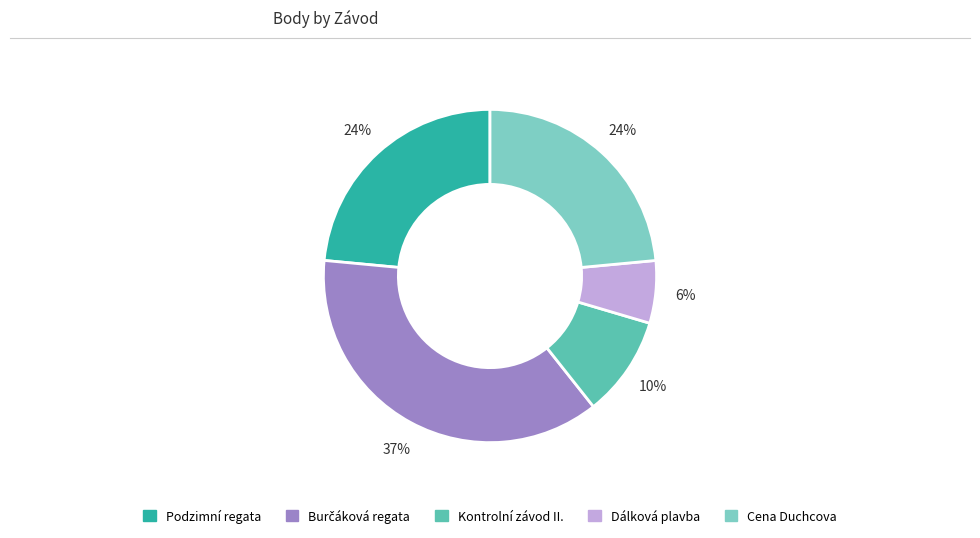

Does any single category account for the majority?

No